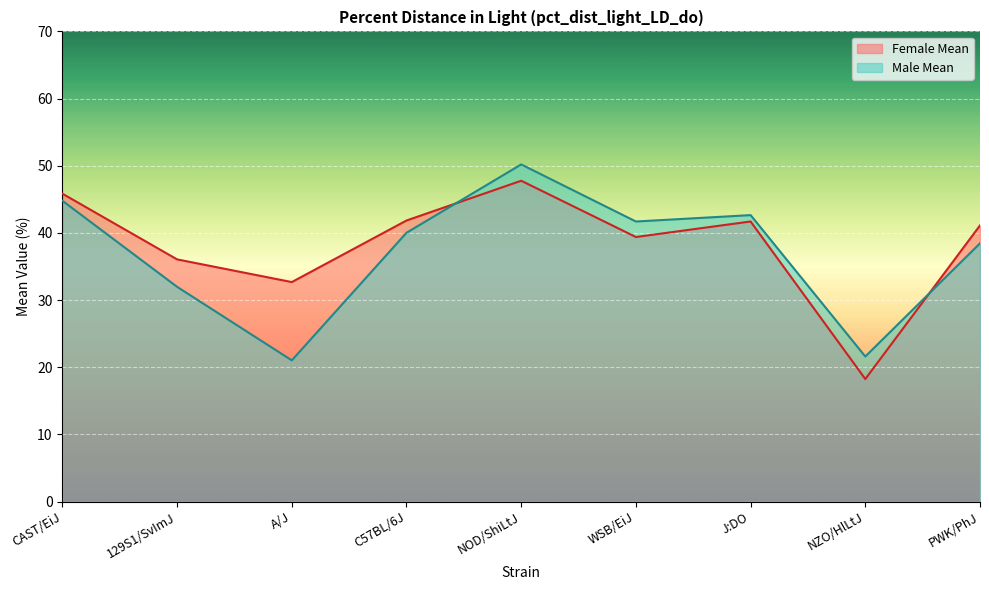

What is the difference between the Male Mean values at A/J and NOD/ShiLtJ?

29.2